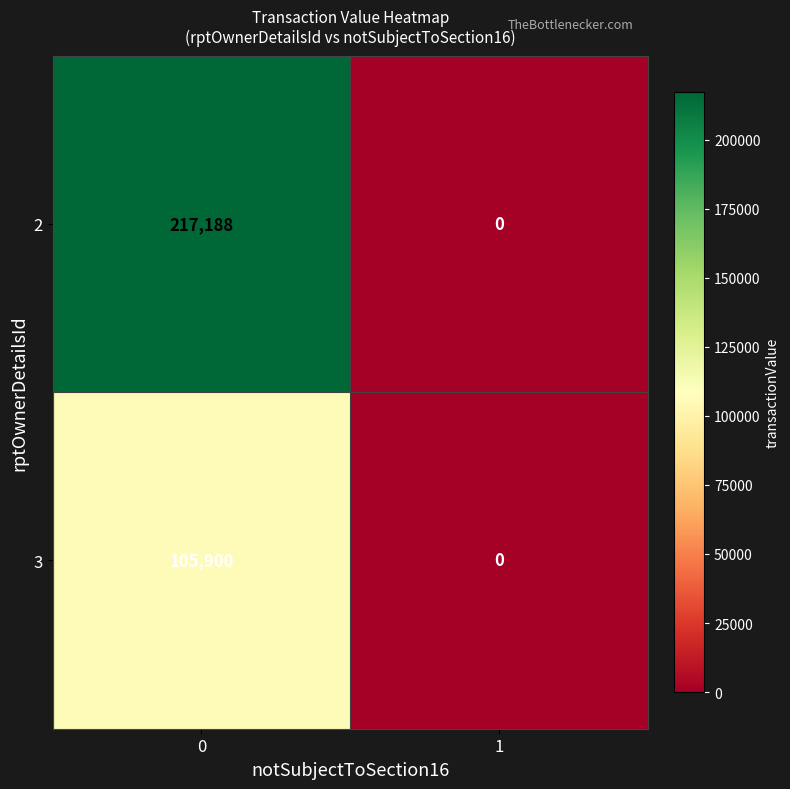

The value of 2 at 1 is 85556. True or false?

False